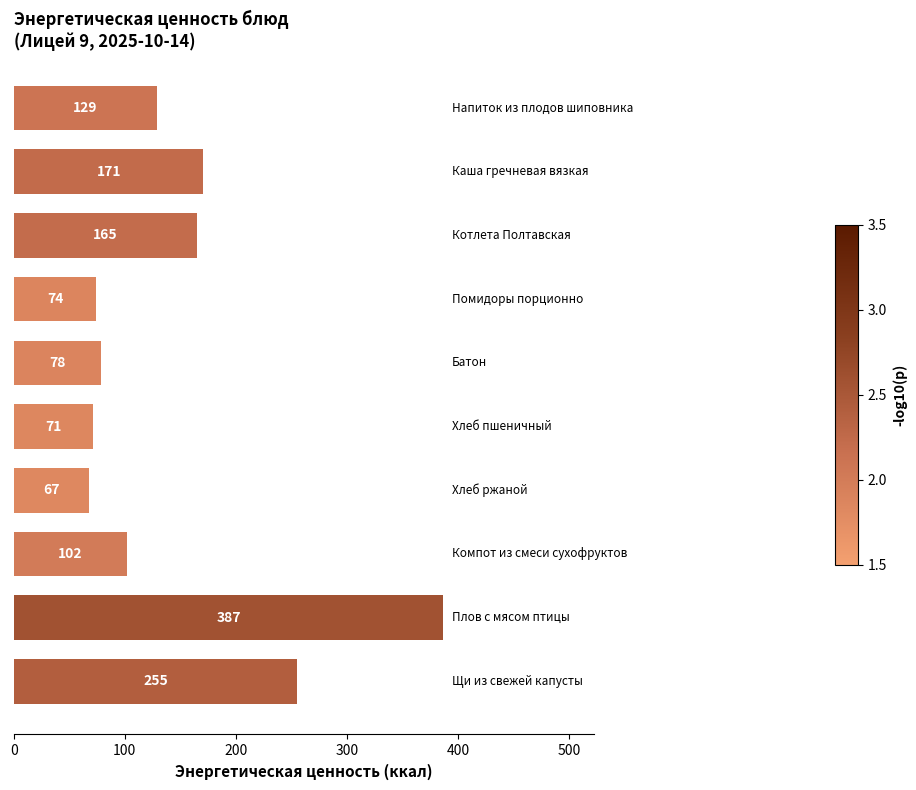

Does the chart contain any negative values?

No